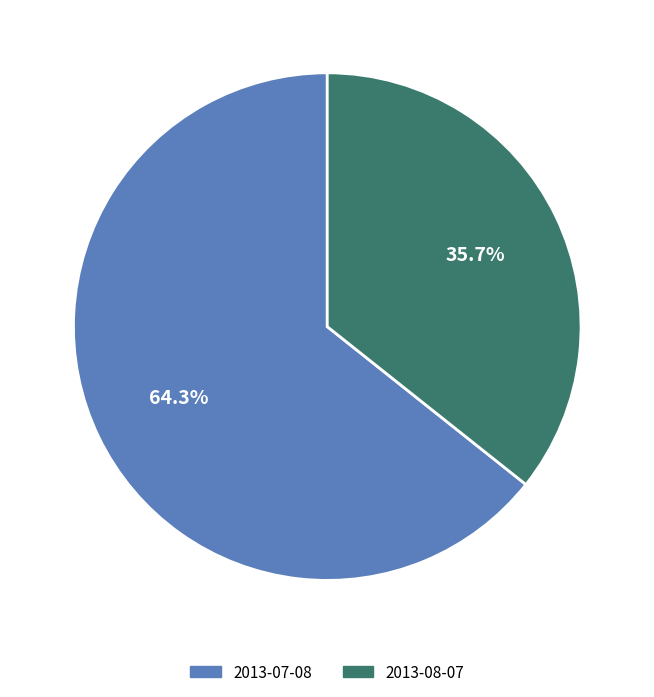

True or false: 2013-07-08 accounts for 72% of the total.

False